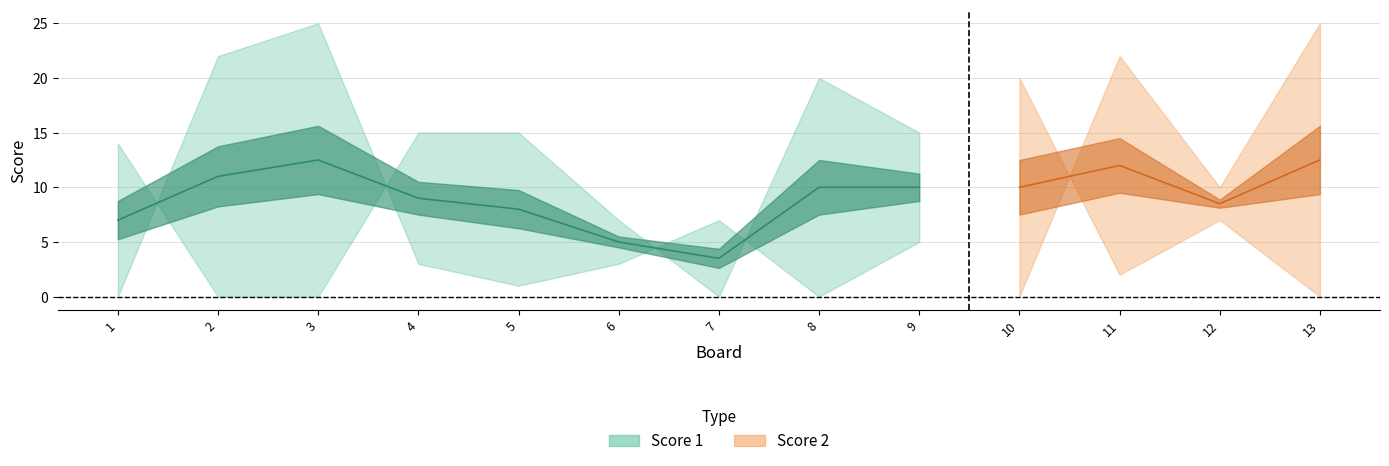

What is the highest value of the Score 1 series?

25